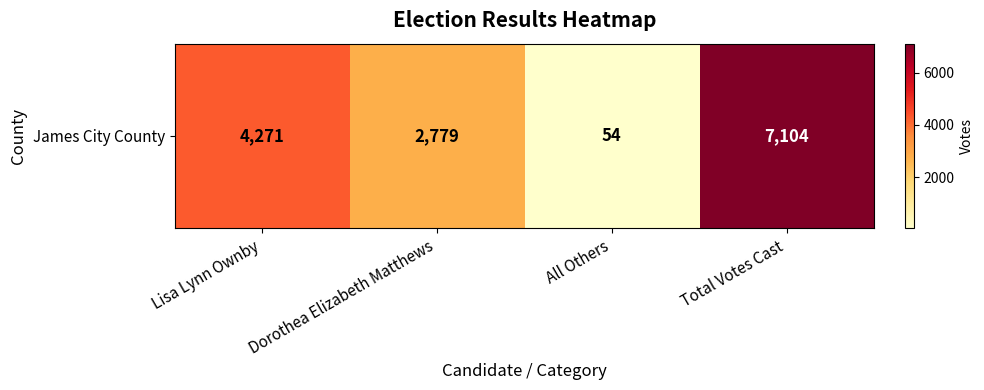

Reading left to right, what are all the values shown in this chart?

Lisa Lynn Ownby=4271	Dorothea Elizabeth Matthews=2779	All Others=54	Total Votes Cast=7104